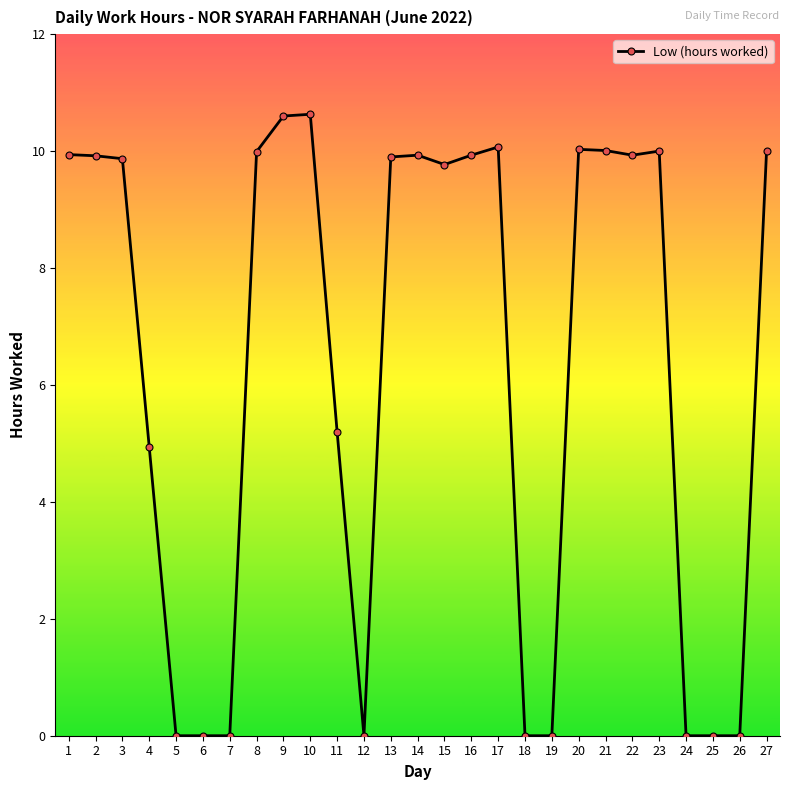

What is the sum of all values?

170.7